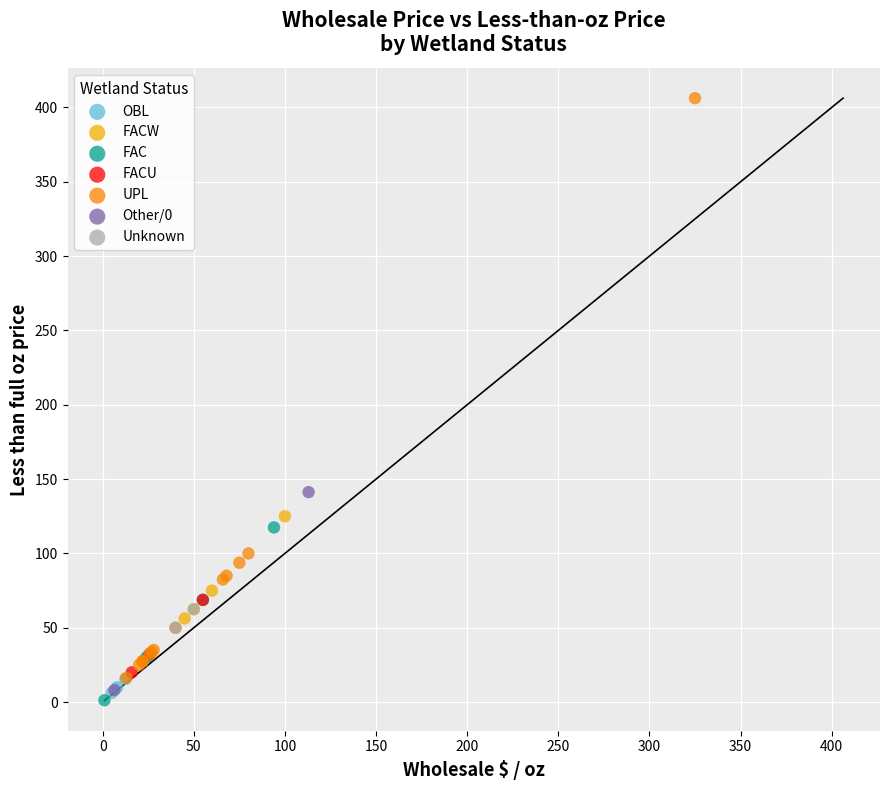

Which series has the largest Y range (max minus min)?

UPL